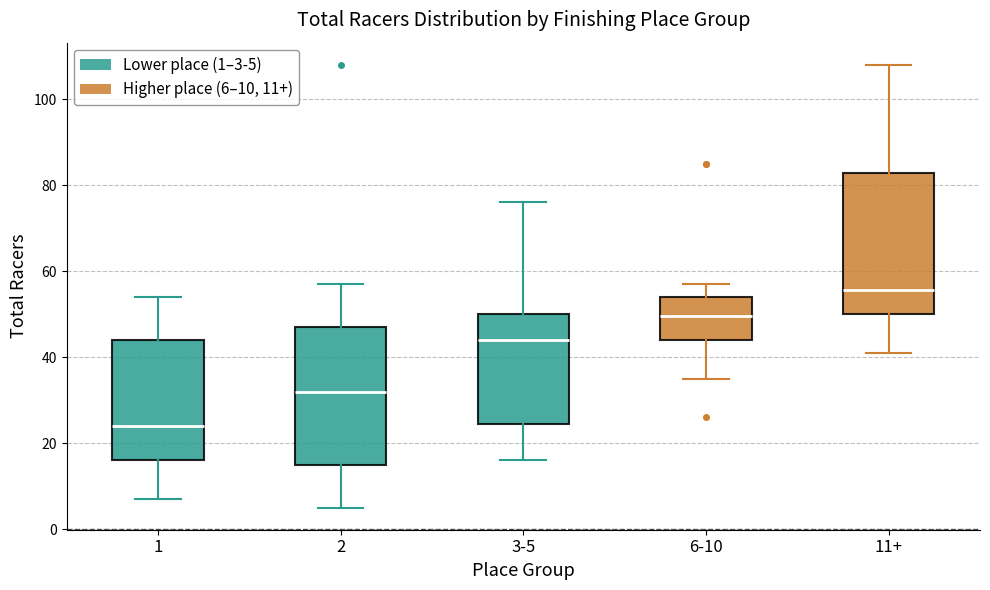

Where is the lower edge of the box for 6-10 on the y-axis? The values are not printed on the chart, so give them approximately, as read against the axis.

44